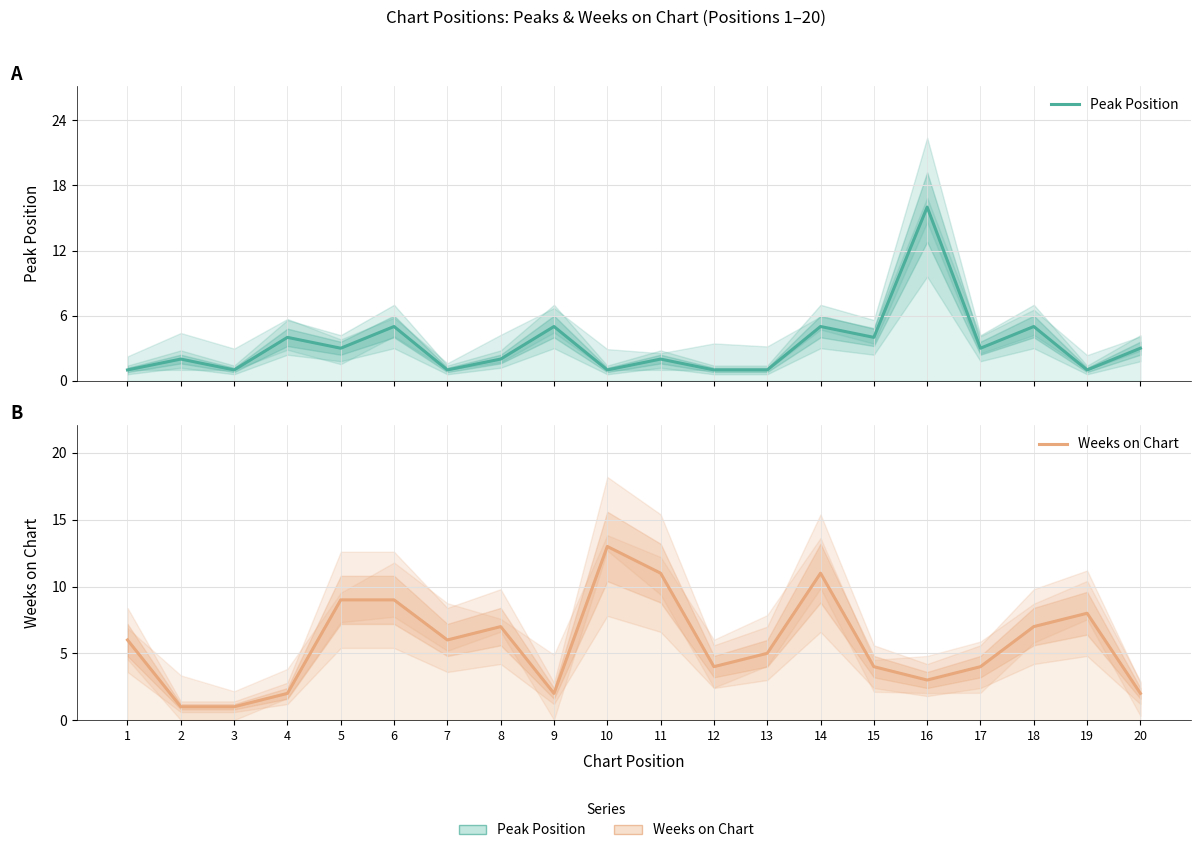

In Weeks on Chart, how many points are higher than both neighbors (excluding endpoints)?

4